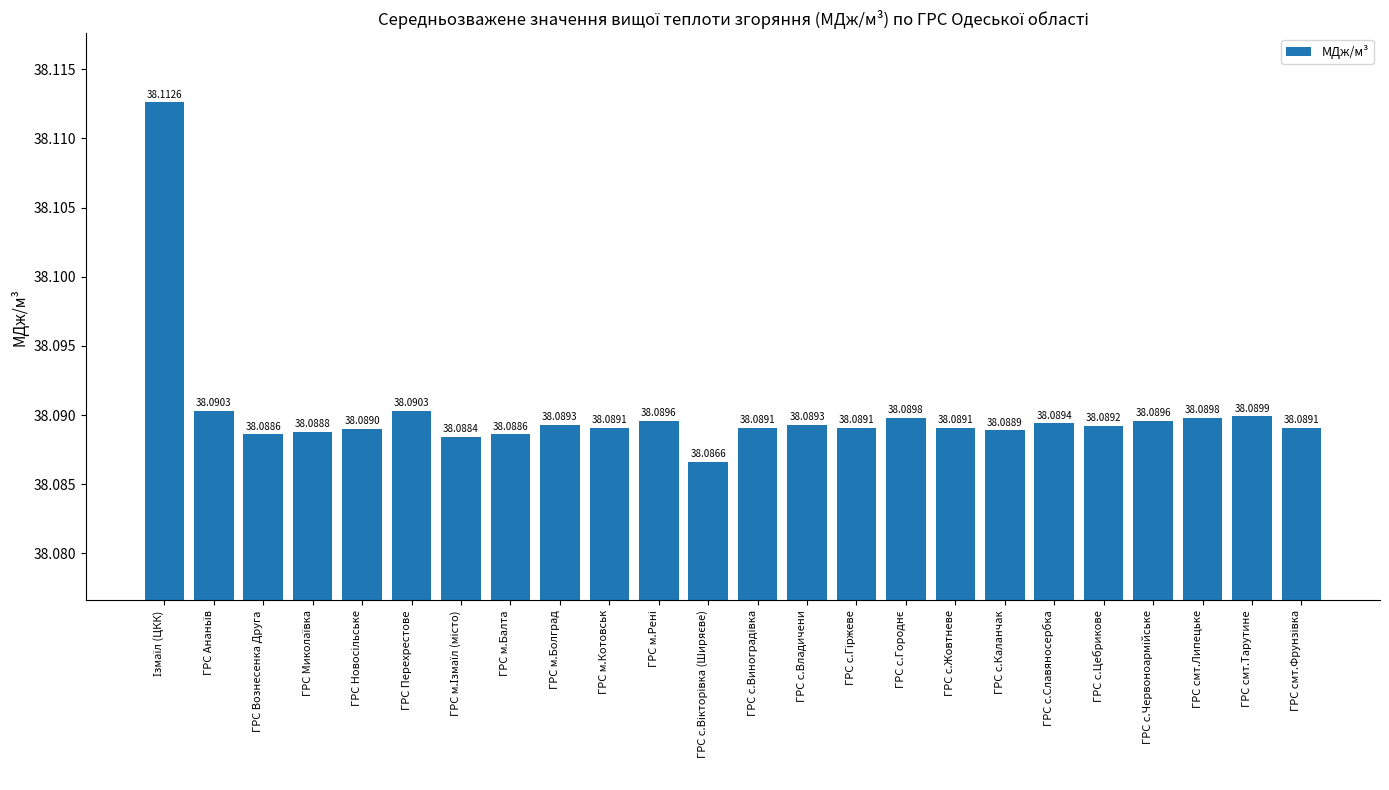

Are the bars horizontal?

No